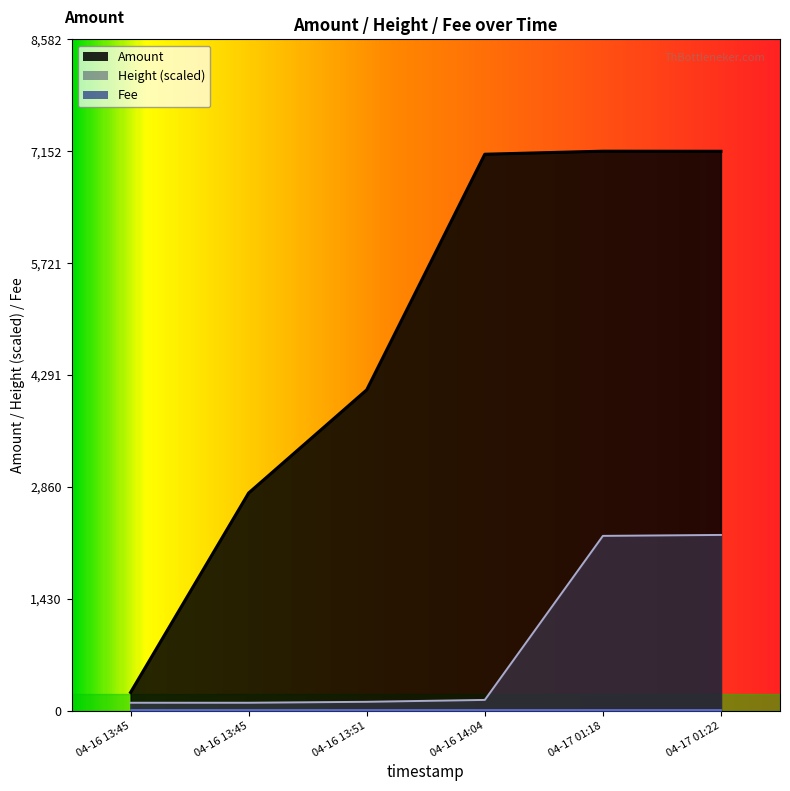

Is it true that Height equals 743.8 at 04-17 01:22?

False